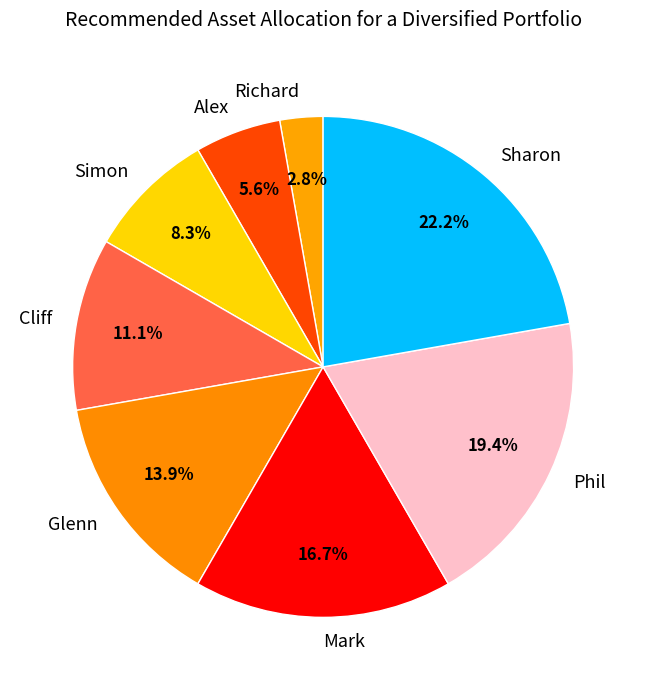

Count the number of slices in the pie.

8